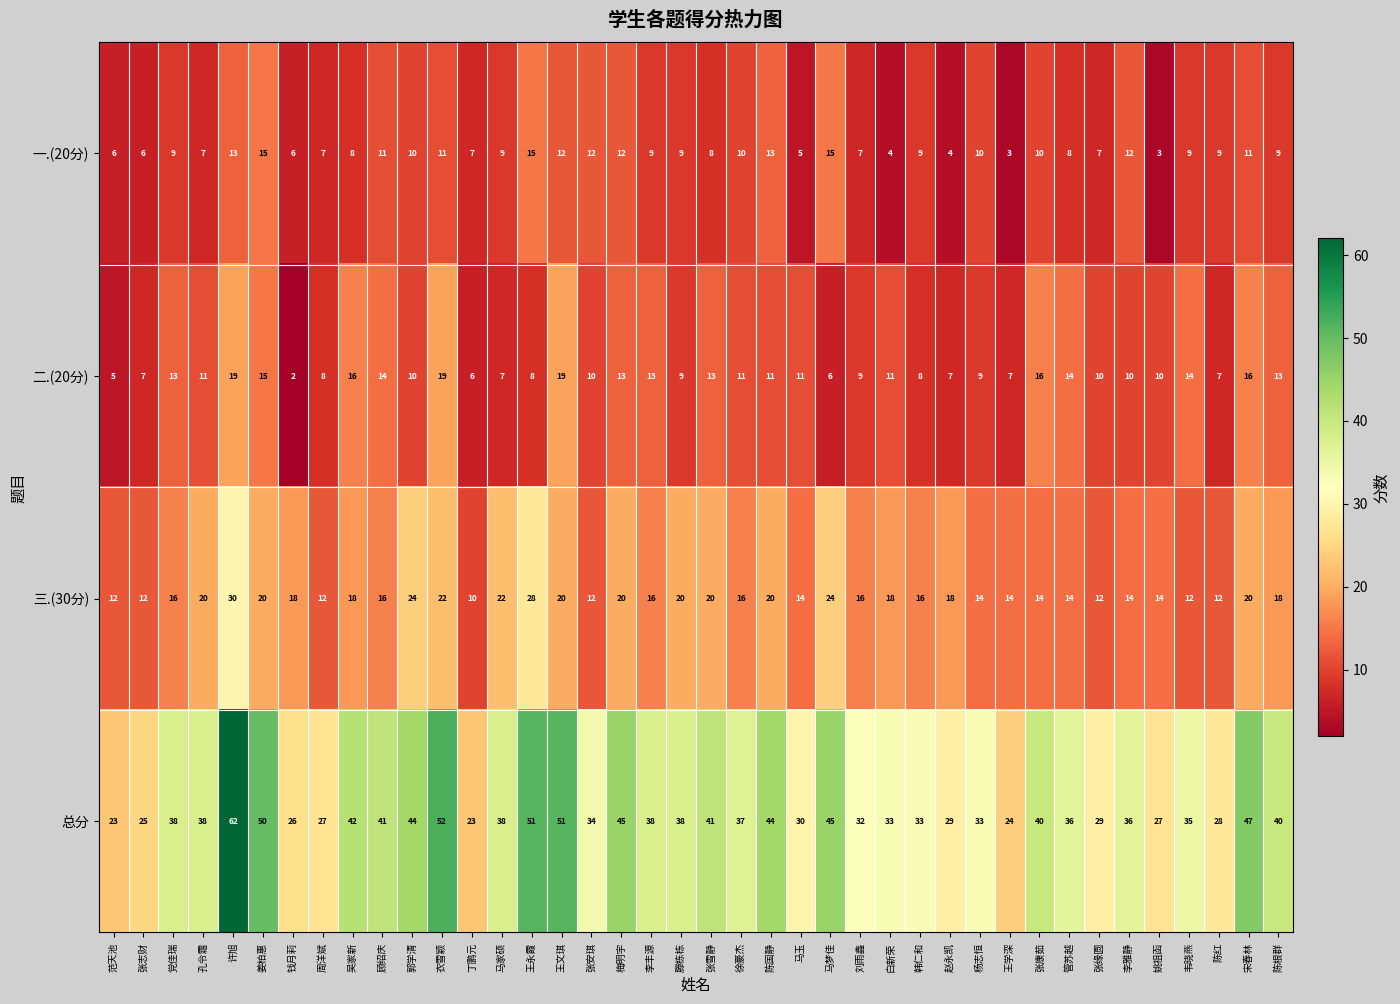

What is the greatest value displayed?

62